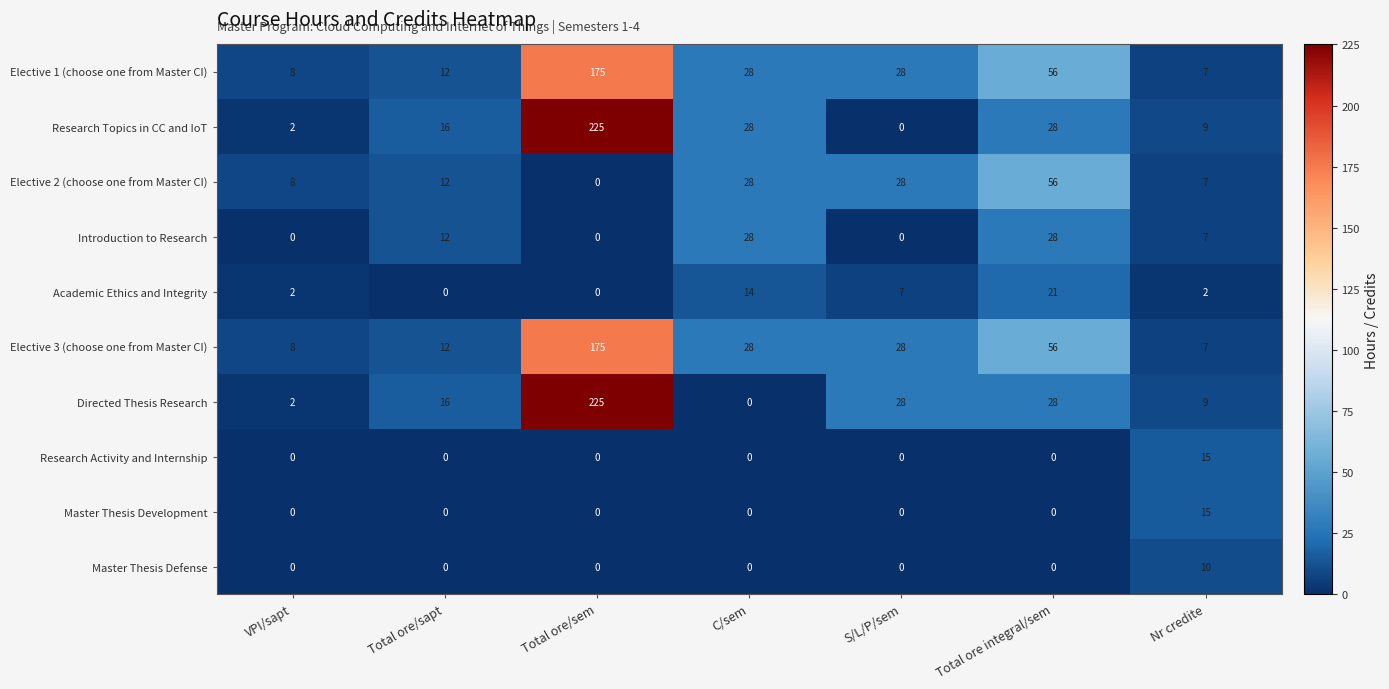

True or false: Introduction to Research has a value of 12 at Total ore/sem.

False